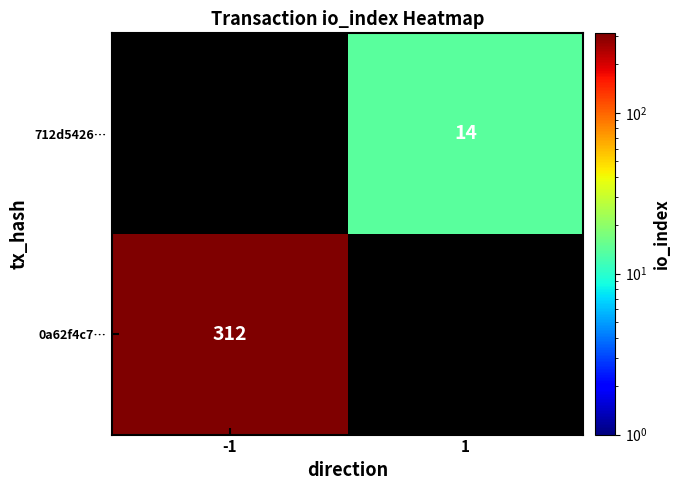

Is it true that 712d5426… equals 14 at 1?

True